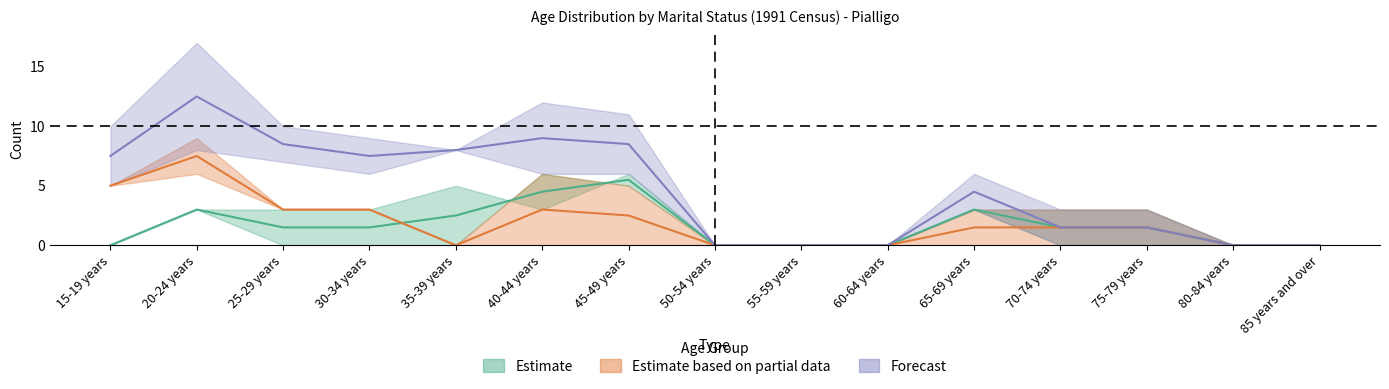

True or false: Not Married Males has a value of -3 at 65-69 years.

False